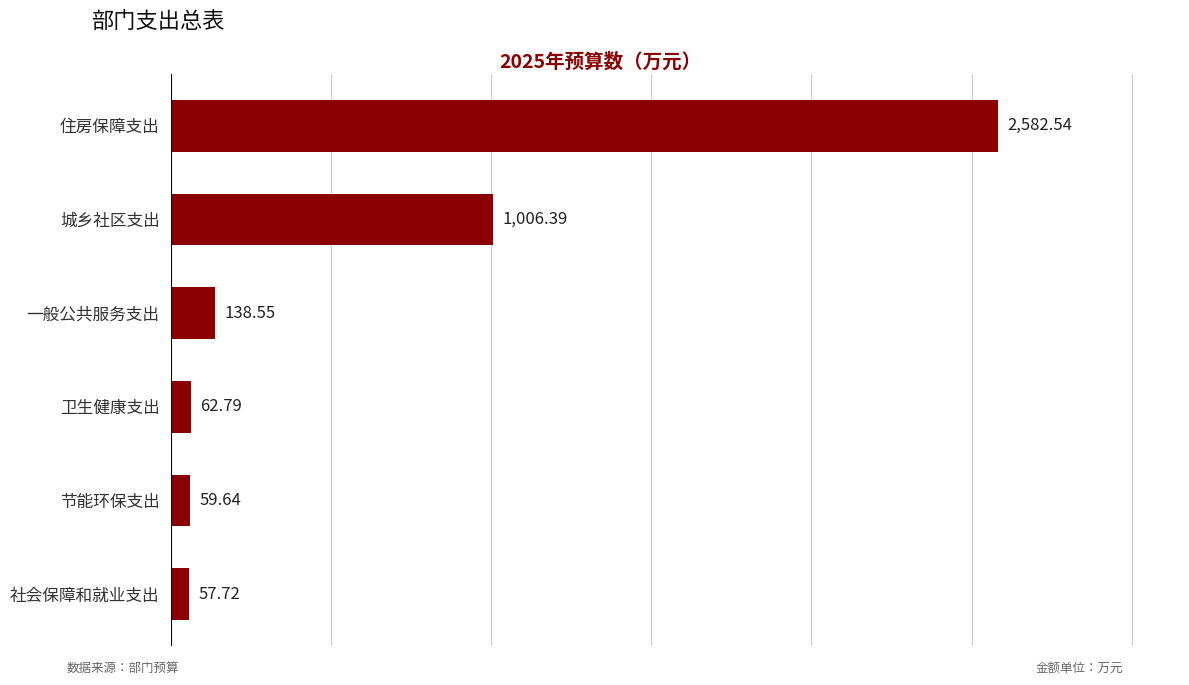

What is the difference between the maximum and second lowest values?

2522.9